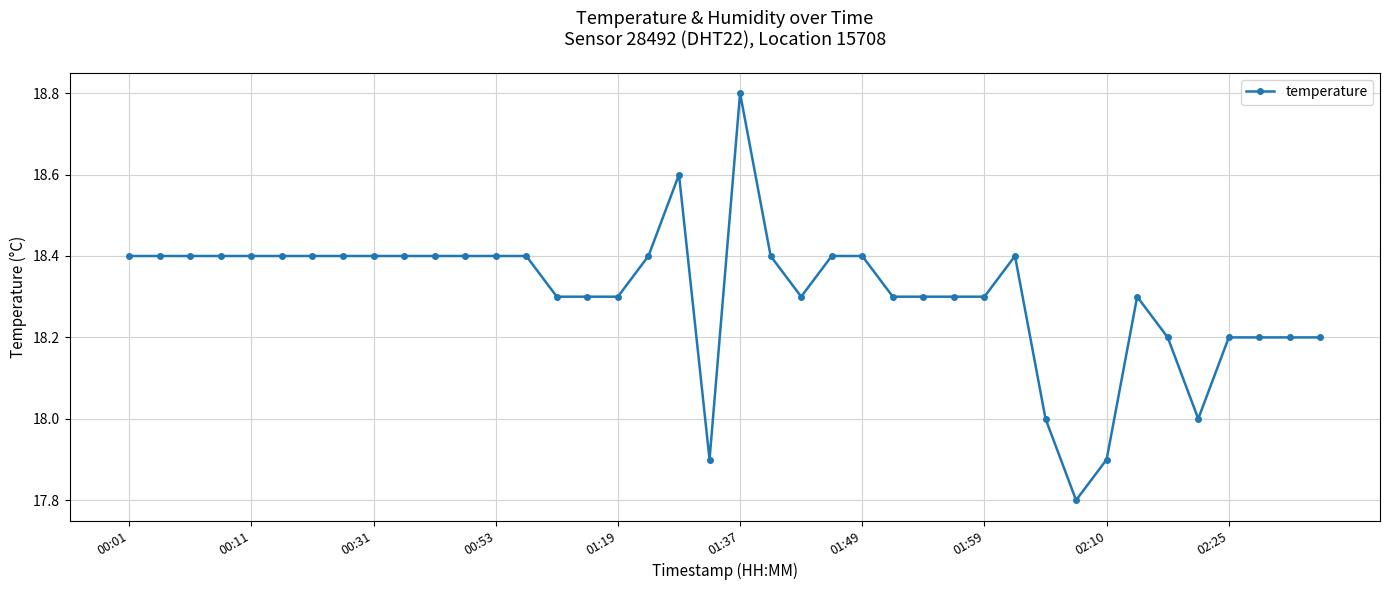

What is the smallest value displayed?

17.8